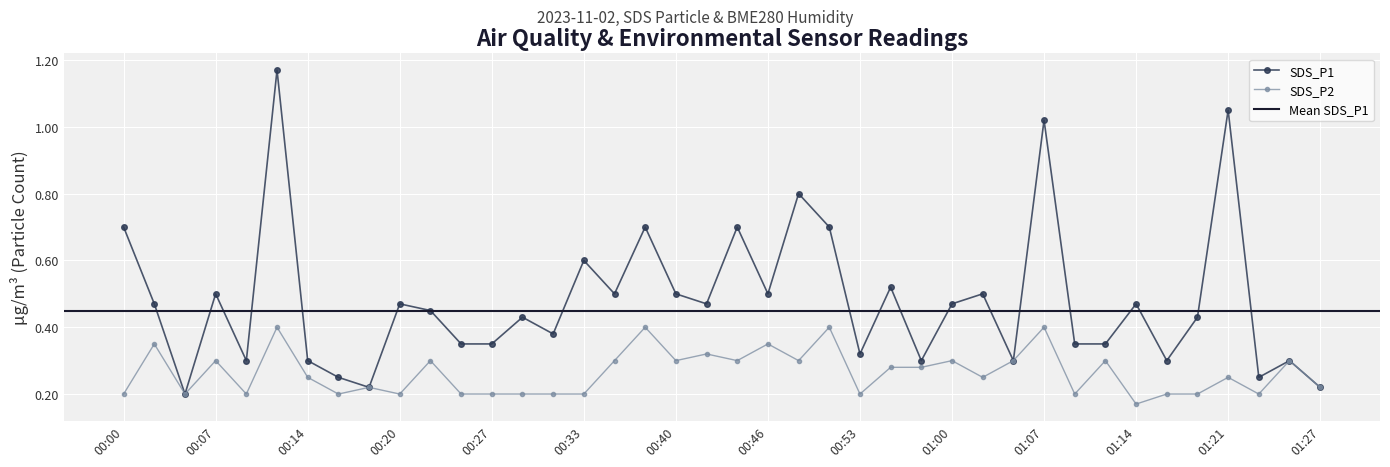

Does the chart display data point markers on the line(s)?

Yes